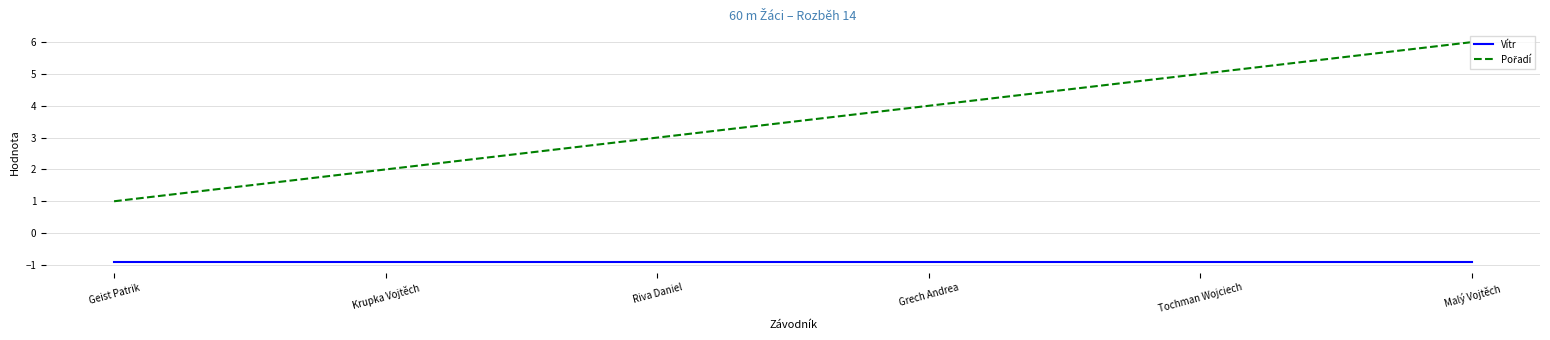

What position from the left is Malý Vojtěch?

6